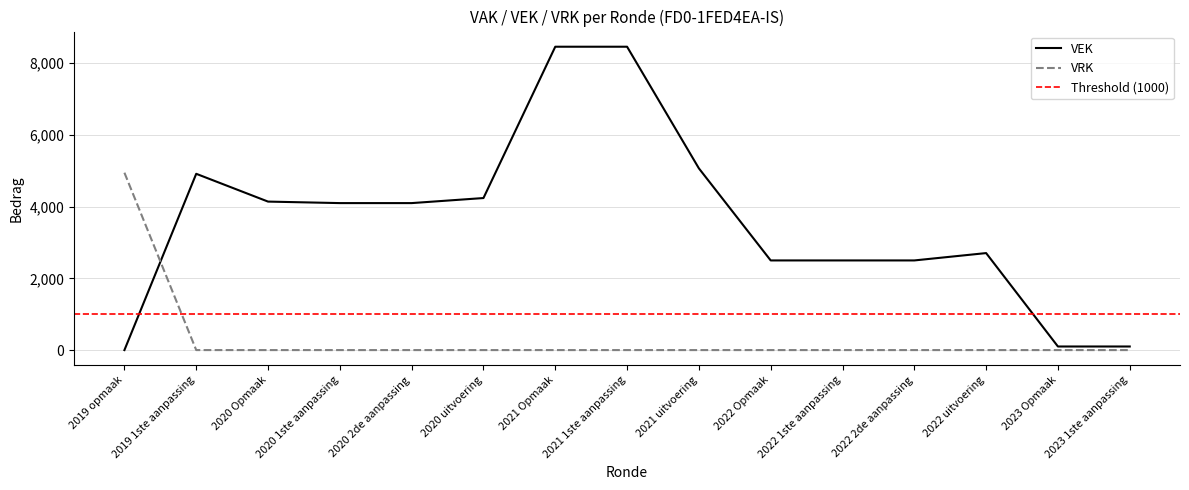

Reading right to left, extract all data points from this chart.

VEK: 2023 1ste aanpassing=100	2023 Opmaak=100	2022 uitvoering=2705	2022 2de aanpassing=2500	2022 1ste aanpassing=2500	2022 Opmaak=2500	2021 uitvoering=5068	2021 1ste aanpassing=8460	2021 Opmaak=8460	2020 uitvoering=4240	2020 2de aanpassing=4099	2020 1ste aanpassing=4099	2020 Opmaak=4141	2019 1ste aanpassing=4916	2019 opmaak=0
VRK: 2023 1ste aanpassing=0	2023 Opmaak=0	2022 uitvoering=0	2022 2de aanpassing=0	2022 1ste aanpassing=0	2022 Opmaak=0	2021 uitvoering=0	2021 1ste aanpassing=0	2021 Opmaak=0	2020 uitvoering=0	2020 2de aanpassing=0	2020 1ste aanpassing=0	2020 Opmaak=0	2019 1ste aanpassing=0	2019 opmaak=4947